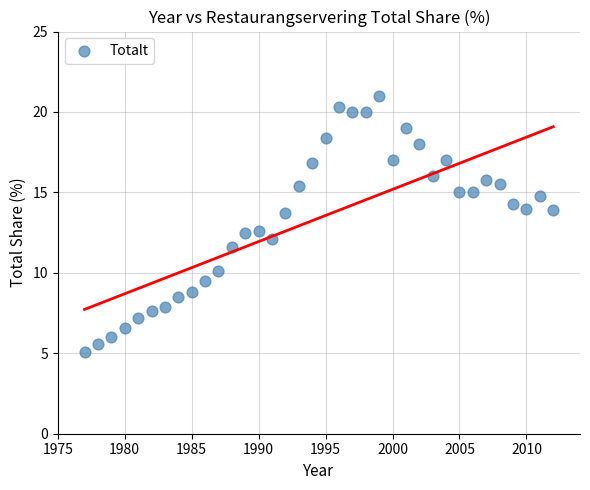

What is the range of Y values (max minus min)?

15.9